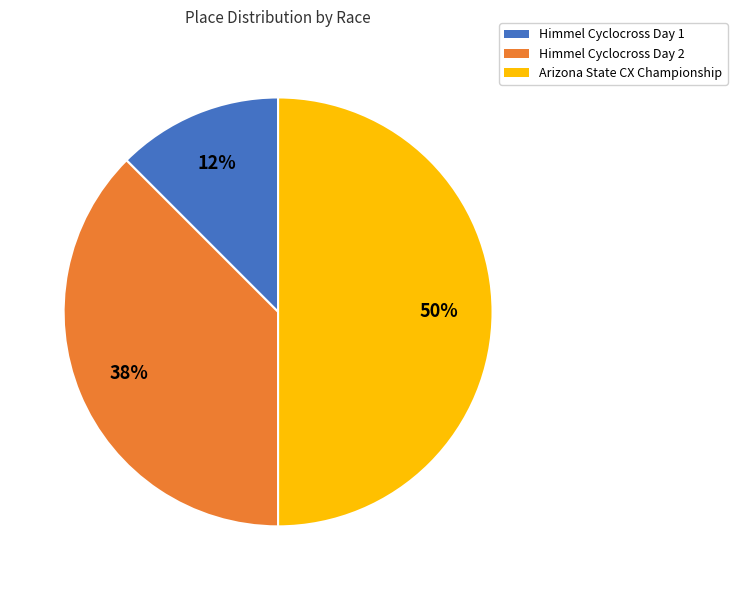

Is it true that Himmel Cyclocross Day 1 is 1% of the pie?

False